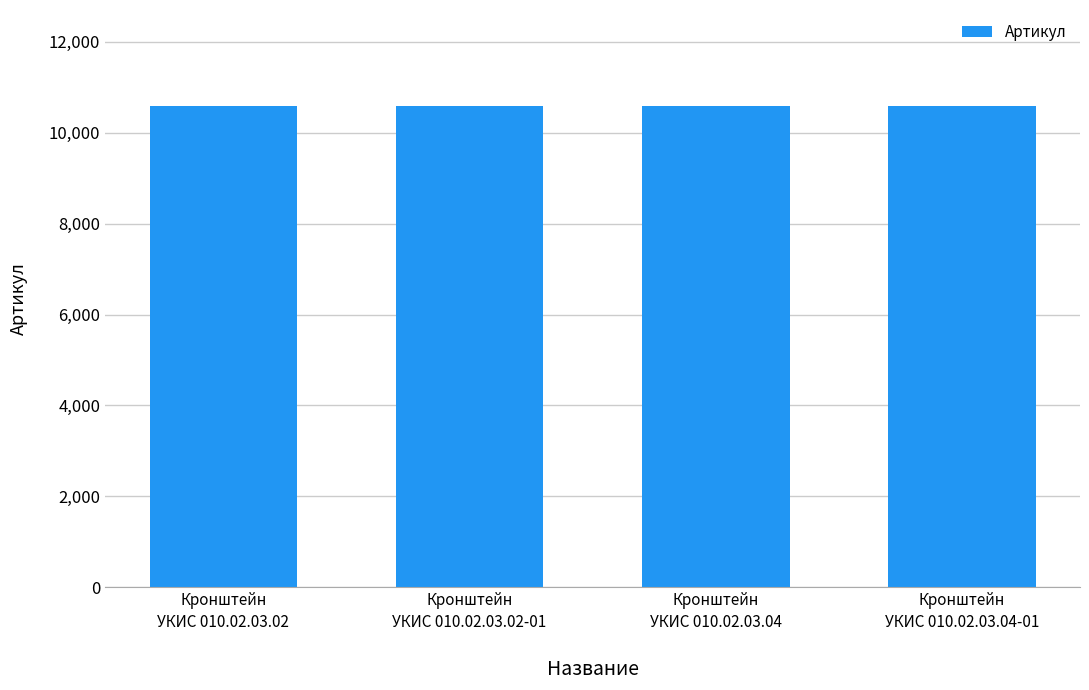

What is the change in value from Кронштейн
УКИС 010.02.03.02 to Кронштейн
УКИС 010.02.03.04?

+2